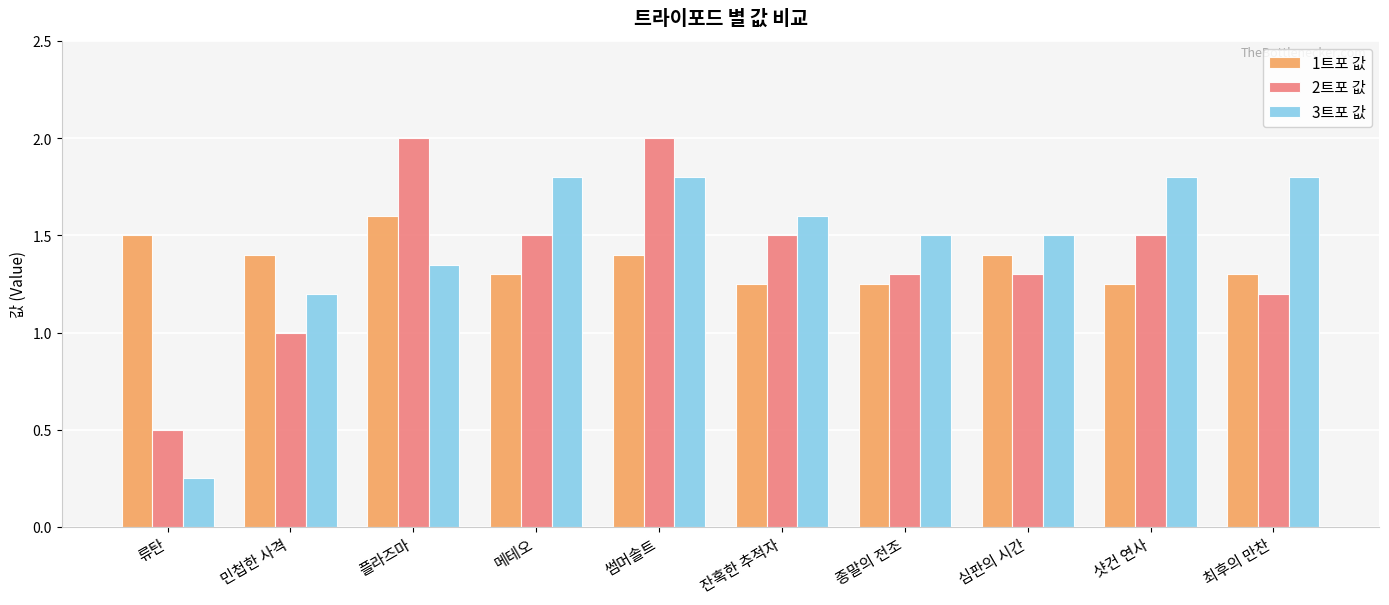

Is it true that 2트포 값 equals 1.5 at 샷건 연사?

True